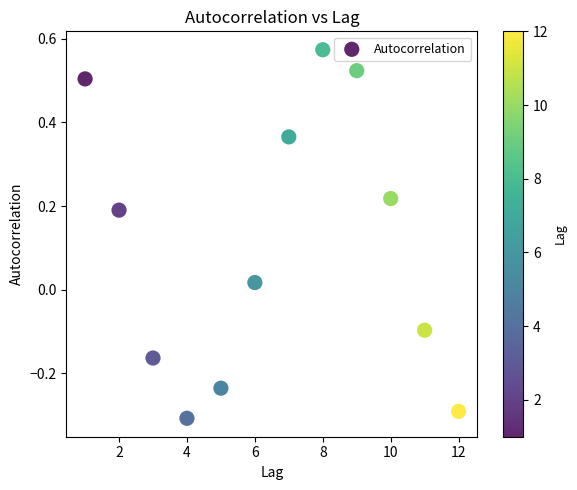

What is the average X value?

6.5